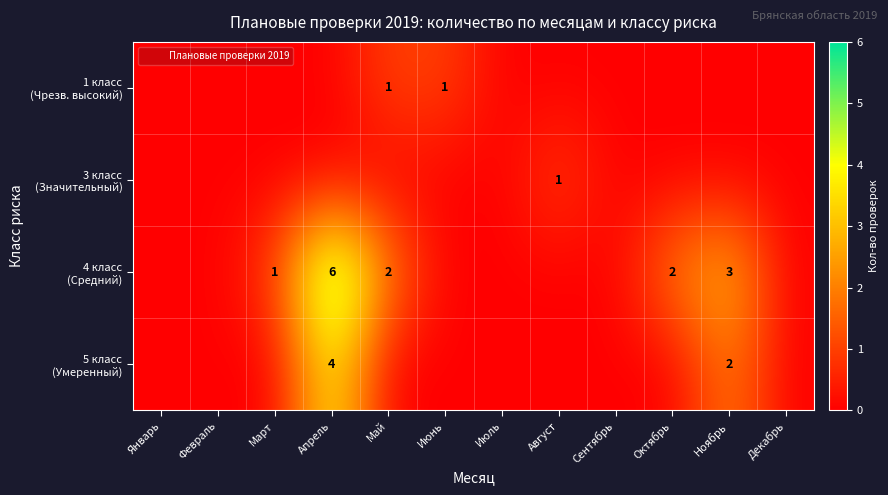

The value of 4 класс (Средний) at Май is 2. True or false?

True